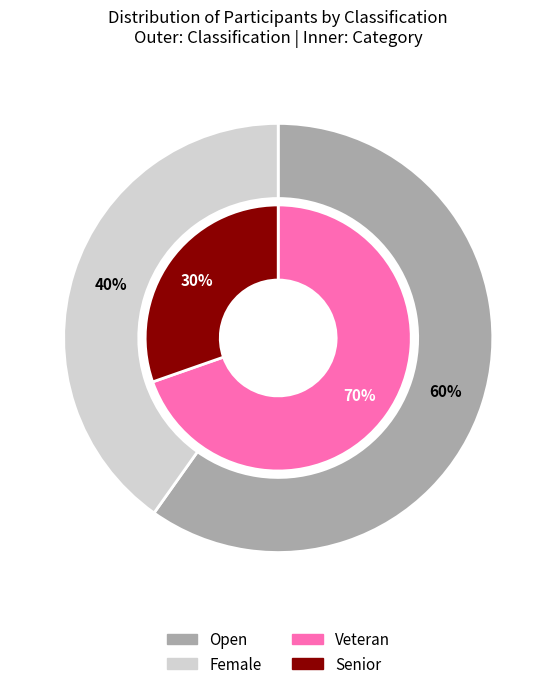

What percentage do Female and Open together represent?

100.0%